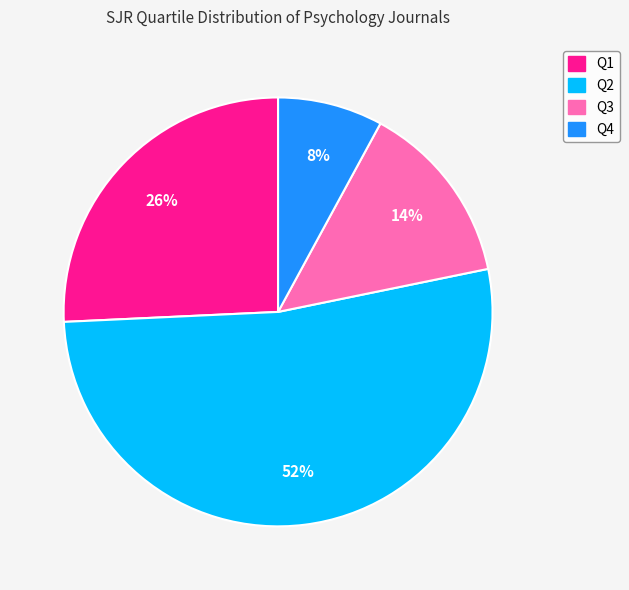

Do Q2 and Q1 together represent more than half of the pie?

Yes